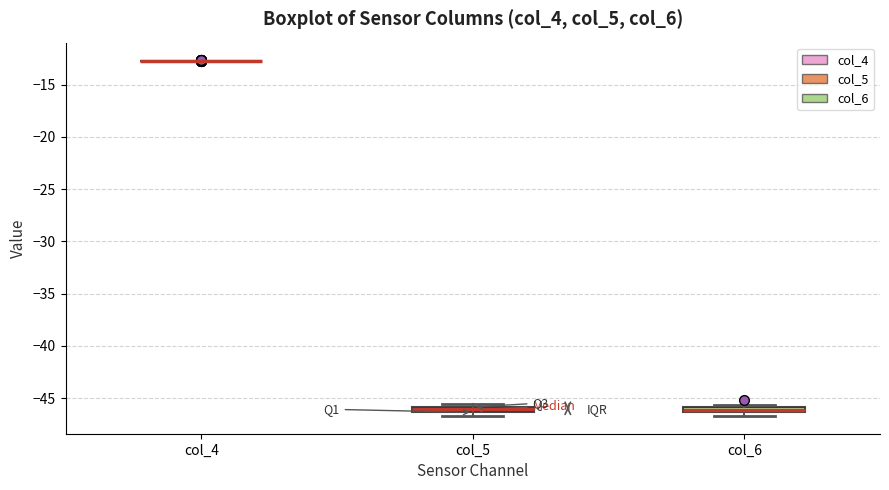

Where is the lower edge of the box for col_6 on the y-axis? The values are not printed on the chart, so give them approximately, as read against the axis.

-46.5